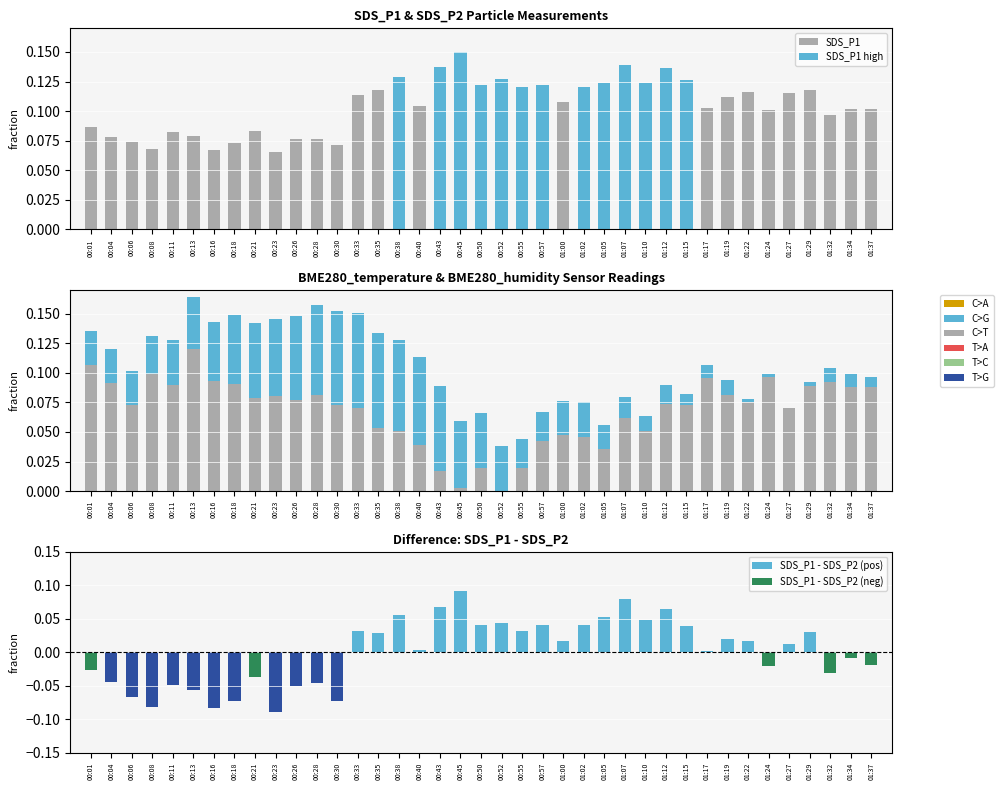

At how many categories does at least one series exceed 0?

39